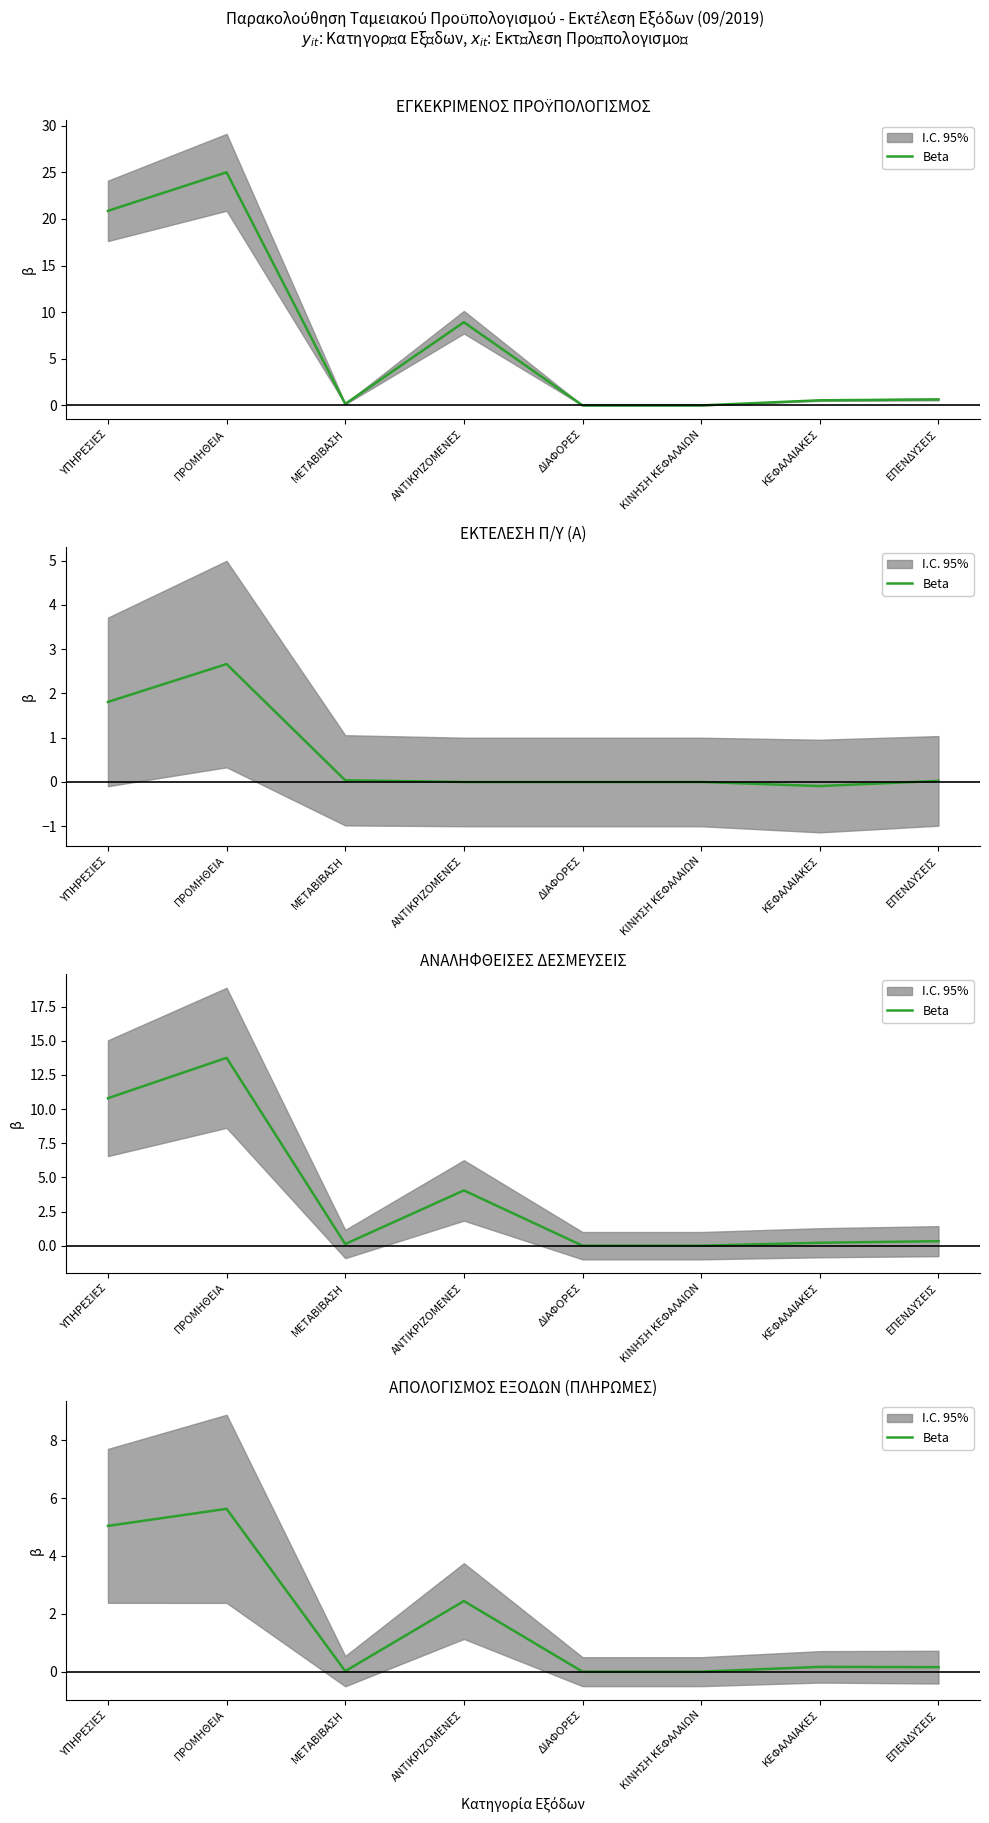

Rank the categories by value from highest to lowest.

ΠΡΟΜΗΘΕΙΑ, ΥΠΗΡΕΣΙΕΣ, ΑΝΤΙΚΡΙΖΟΜΕΝΕΣ, ΚΕΦΑΛΑΙΑΚΕΣ, ΕΠΕΝΔΥΣΕΙΣ, ΜΕΤΑΒΙΒΑΣΗ, ΔΙΑΦΟΡΕΣ, ΚΙΝΗΣΗ ΚΕΦΑΛΑΙΩΝ